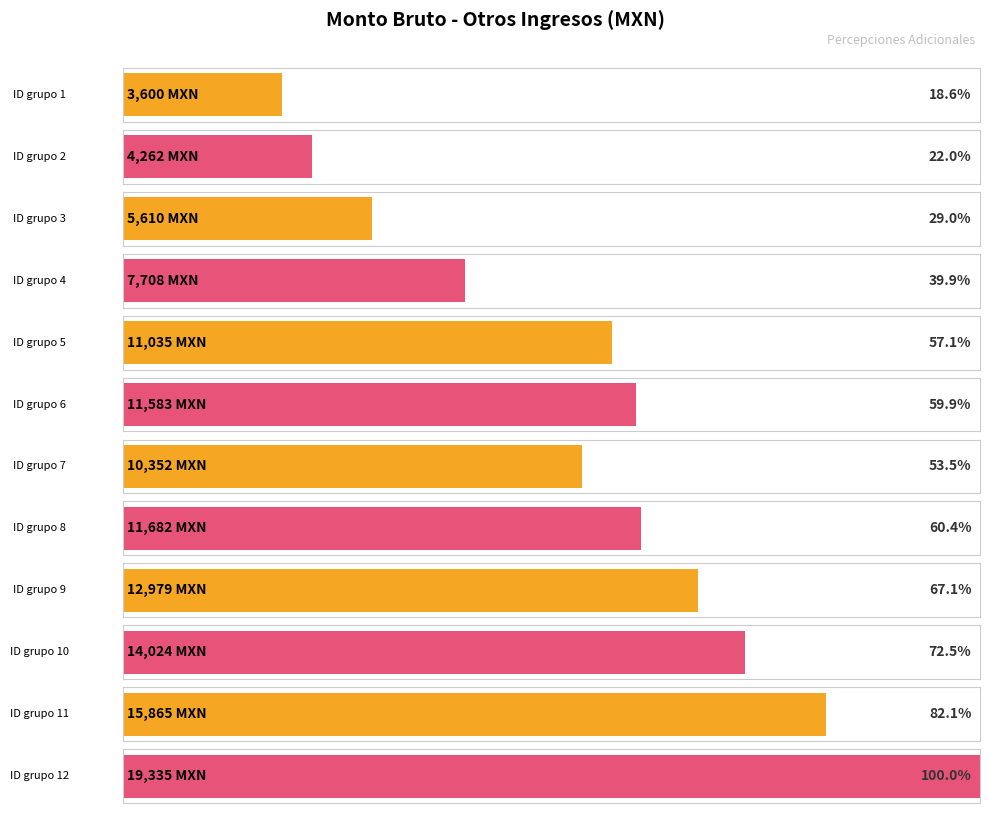

What is the difference between the highest and lowest values at 8?

4261.8